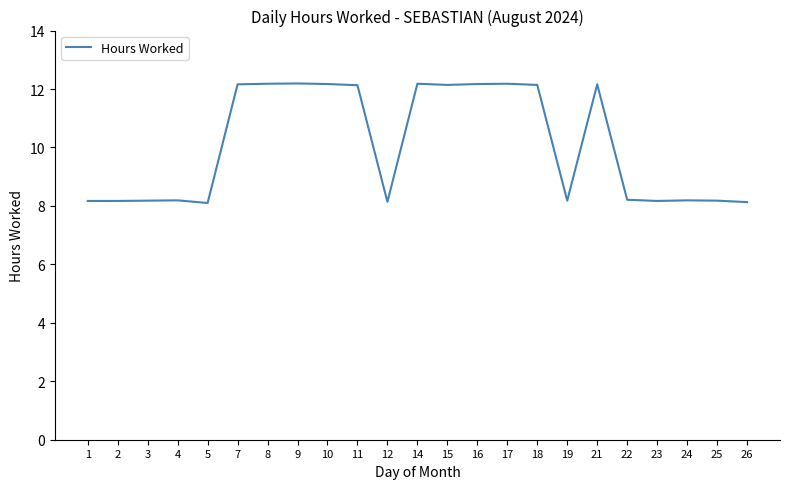

True or false: the data shows 17.9 at 16.

False